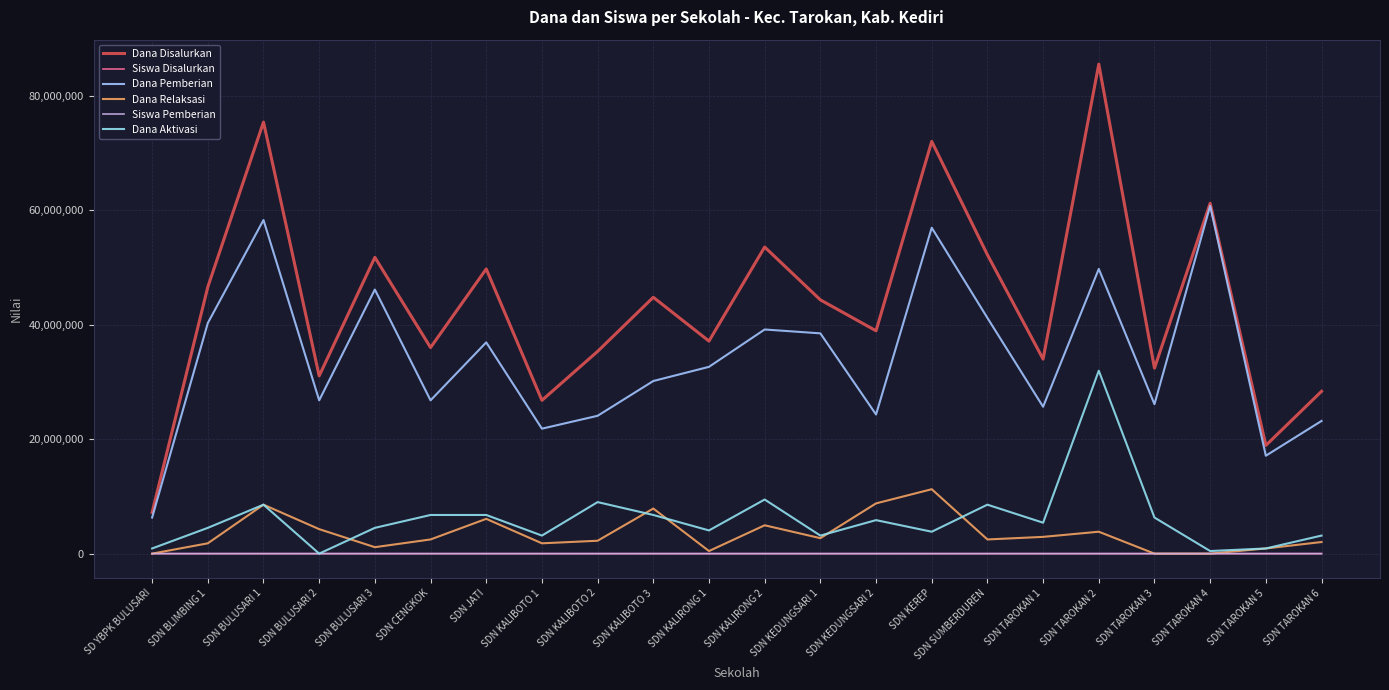

What is the lowest value of the Dana Disalurkan series?

7200000